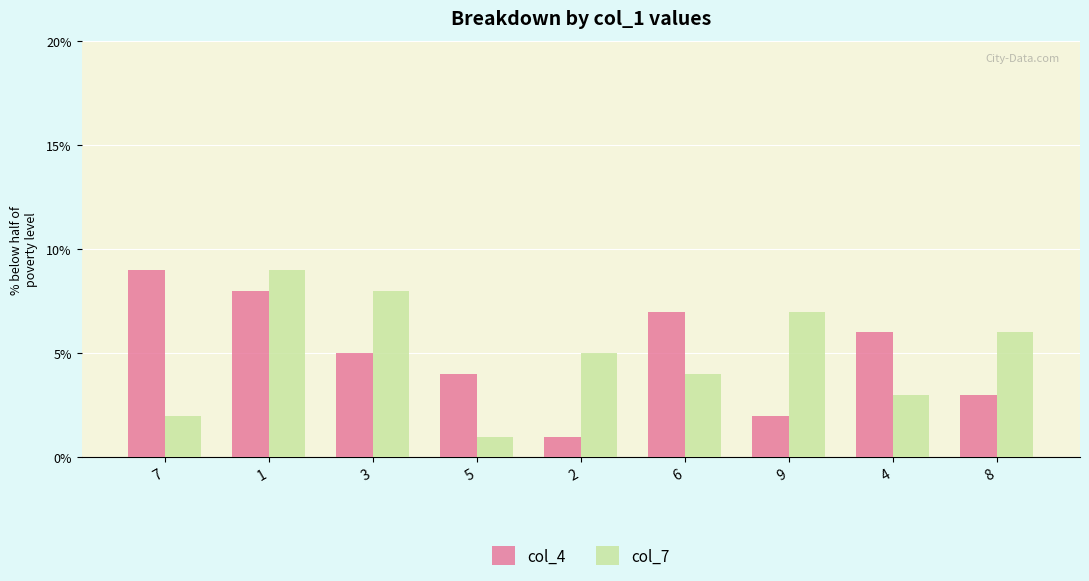

Are the bars grouped side by side (vs. stacked)?

Yes